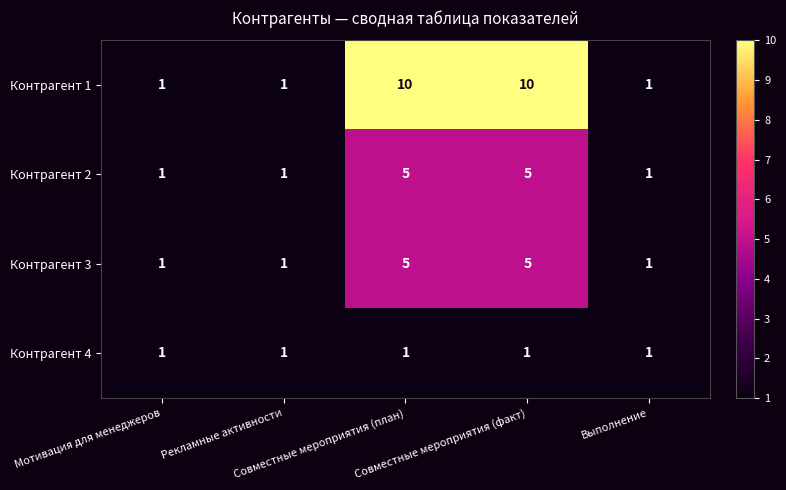

Count the Контрагент 3 values in the range 1 to 5.

5